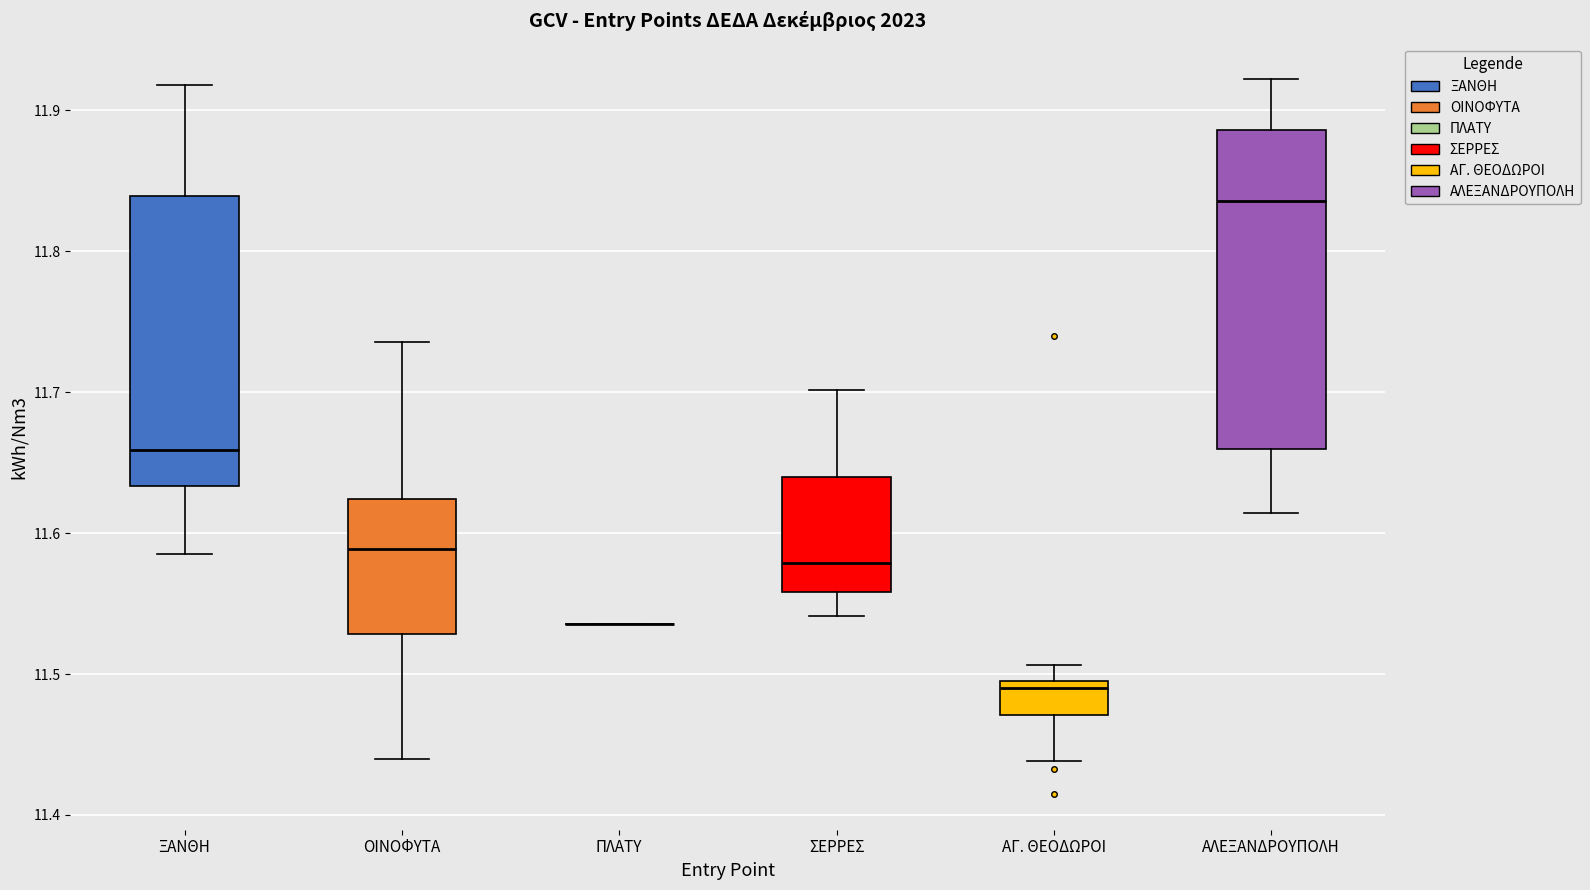

Reading left to right, transcribe this box plot: for each box, give where its median line is, the range the box spans, and where its two whiskers end, as read against the y-axis. The values are not printed on the chart, so give them approximately, as read against the axis.

ΞΑΝΘΗ: median 11.66, box 11.63 to 11.84, whiskers 11.59 to 11.92
ΟΙΝΟΦΥΤΑ: median 11.59, box 11.53 to 11.62, whiskers 11.44 to 11.74
ΠΛΑΤΥ: box collapsed to a line at 11.54, whiskers 11.54 to 11.54
ΣΕΡΡΕΣ: median 11.58, box 11.56 to 11.64, whiskers 11.54 to 11.70
ΑΓ. ΘΕΟΔΩΡΟΙ: median 11.49 (just below the box's upper edge), box 11.47 to 11.49, whiskers 11.44 to 11.51
ΑΛΕΞΑΝΔΡΟΥΠΟΛΗ: median 11.84, box 11.66 to 11.89, whiskers 11.61 to 11.92